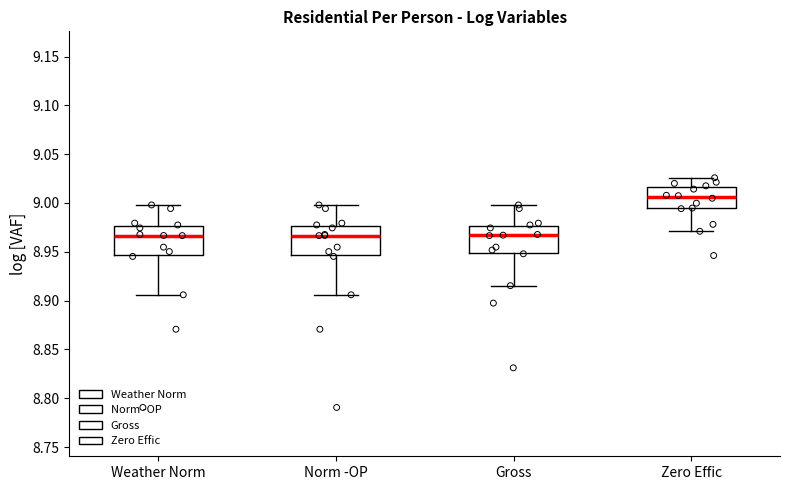

Reading left to right, read every box against the y-axis: the position of its median line, the range the box covers, and the ends of its whiskers. The values are not printed on the chart, so give them approximately, as read against the axis.

Weather Norm: median 8.965, box 8.945 to 8.975, whiskers 8.905 to 9.000
Norm -OP: median 8.965, box 8.945 to 8.975, whiskers 8.905 to 9.000
Gross: median 8.965, box 8.950 to 8.975, whiskers 8.915 to 9.000
Zero Effic: median 9.005, box 8.995 to 9.015, whiskers 8.970 to 9.025